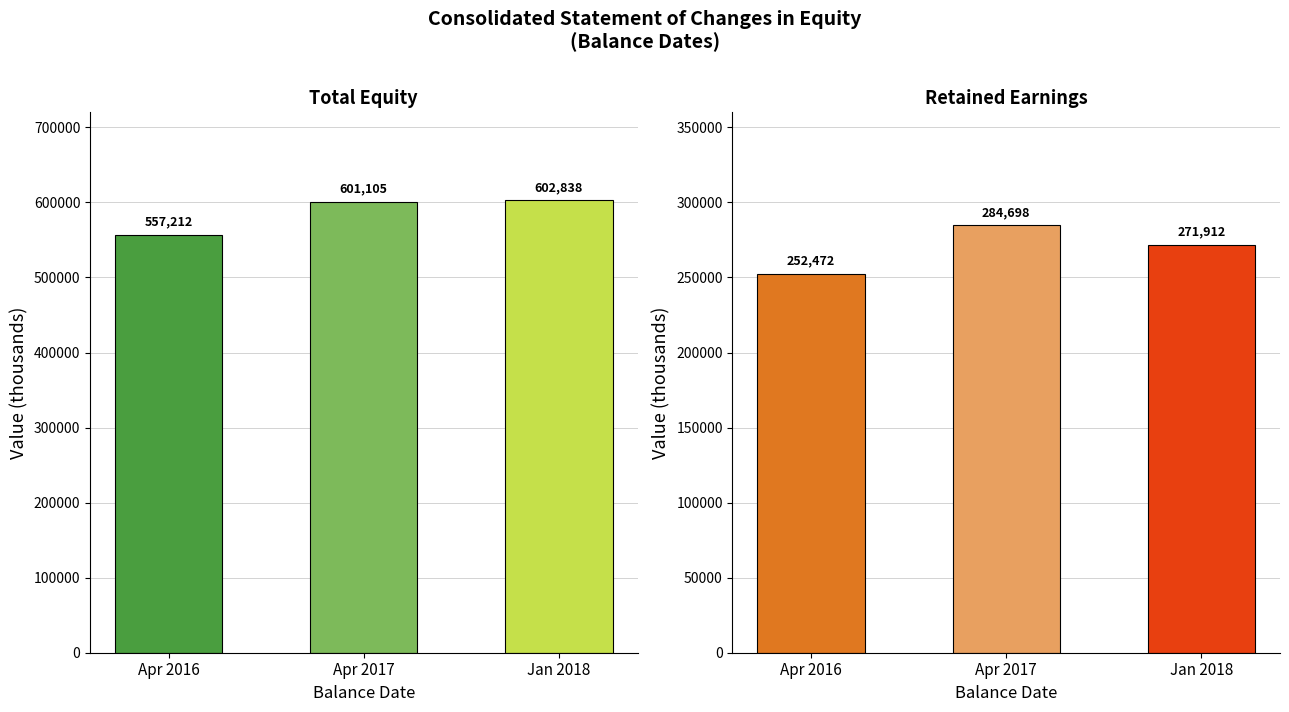

Is it true that Total equals 151551 at Balance at Apr. 29, 2017?

False